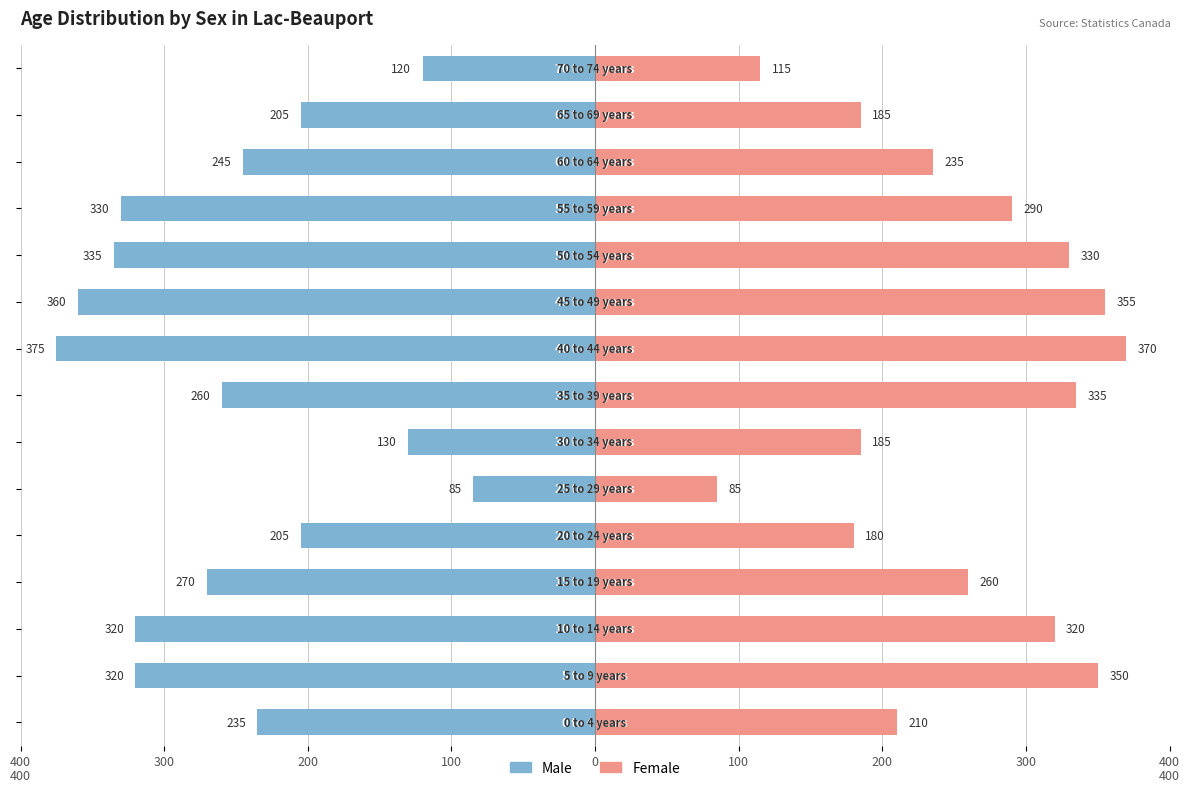

Reading left to right, what are all the values shown in this chart?

Male: -235	-320	-320	-270	-205	-85	-130	-260	-375	-360	-335	-330	-245	-205	-120
Female: 210	350	320	260	180	85	185	335	370	355	330	290	235	185	115